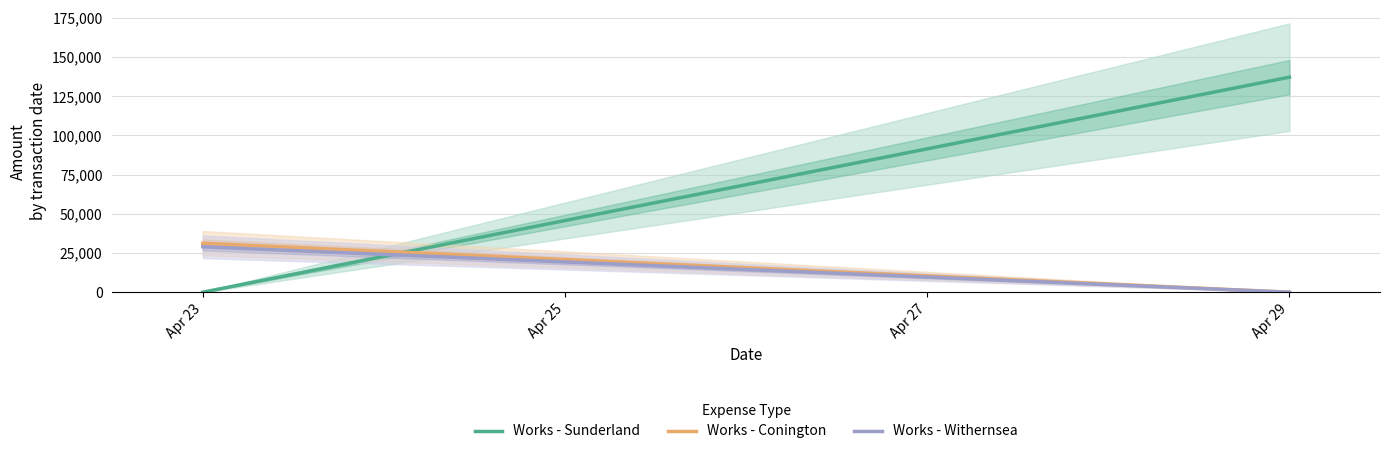

Reading right to left, list all the values displayed in this chart.

Works - Sunderland: 137189.3	0.0
Works - Conington: 0.0	31241.7
Works - Withernsea: 0.0	28962.8